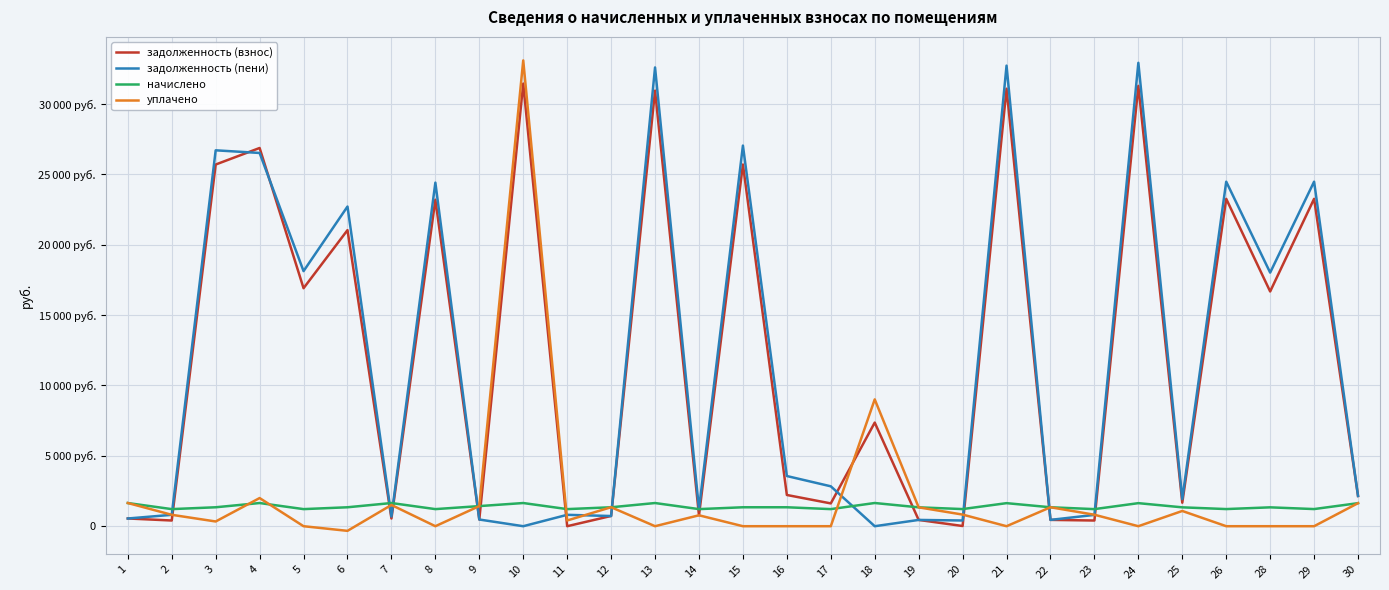

At which category does уплачено reach its first local peak?

4